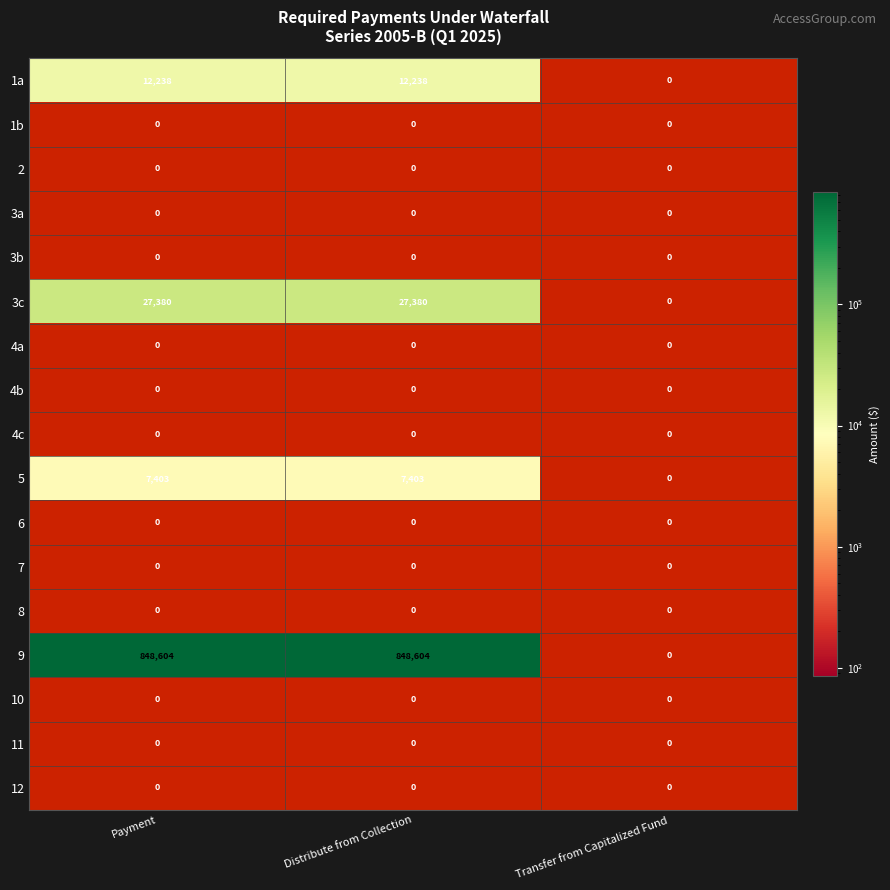

How many values in the 3c series are below 27379?

1